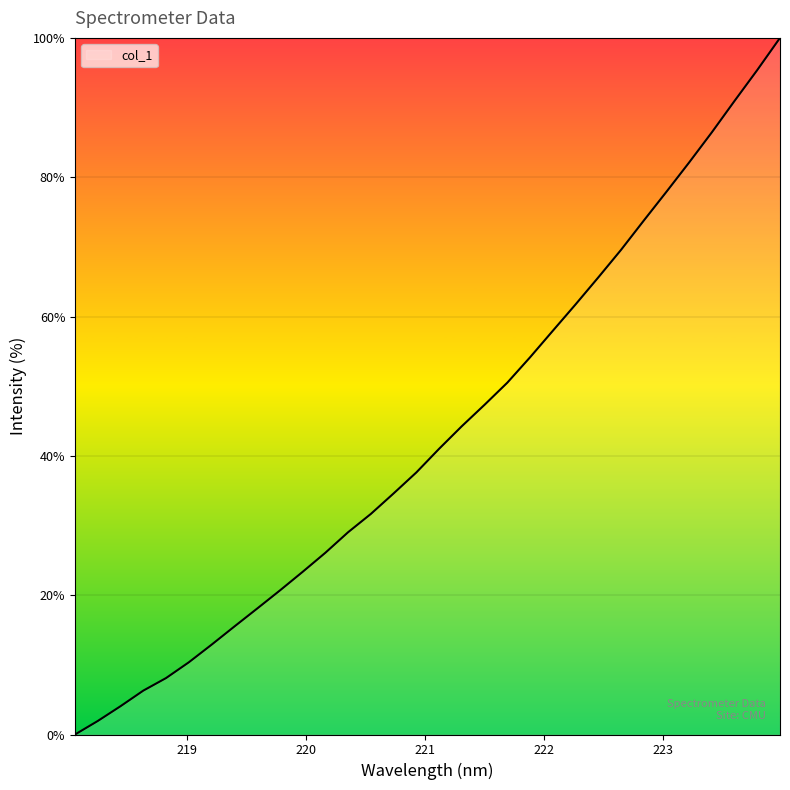

Count the number of categories in the chart.

32